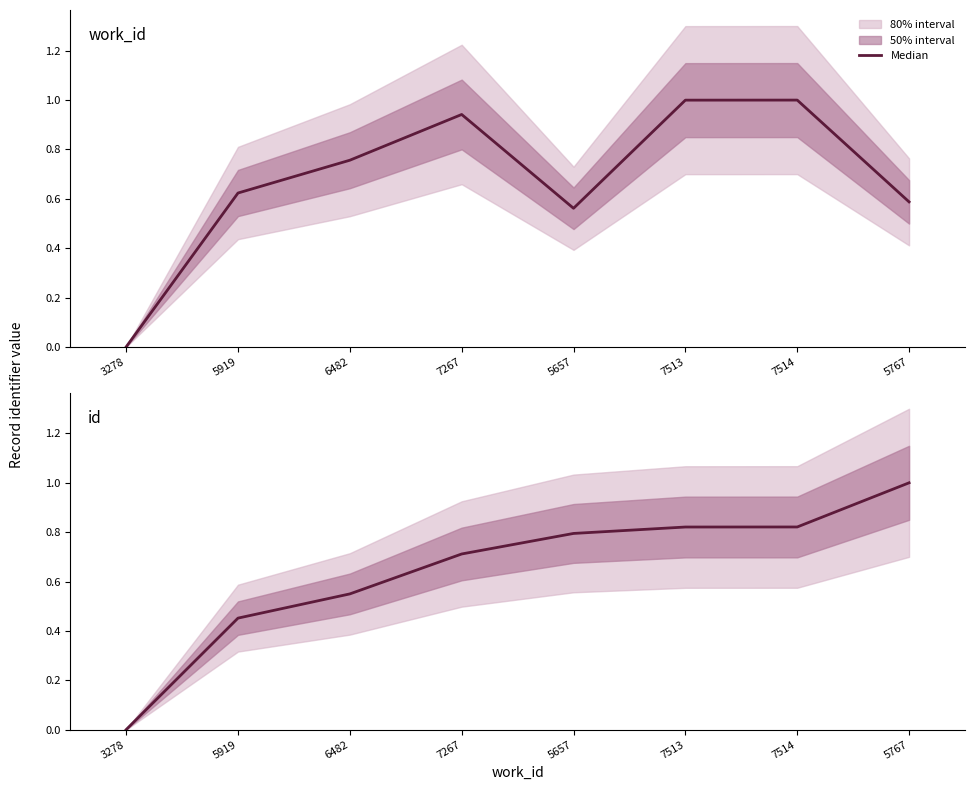

Reading left to right, list all the values displayed in this chart.

0.0	0.5	0.5	0.7	0.8	0.8	0.8	1.0